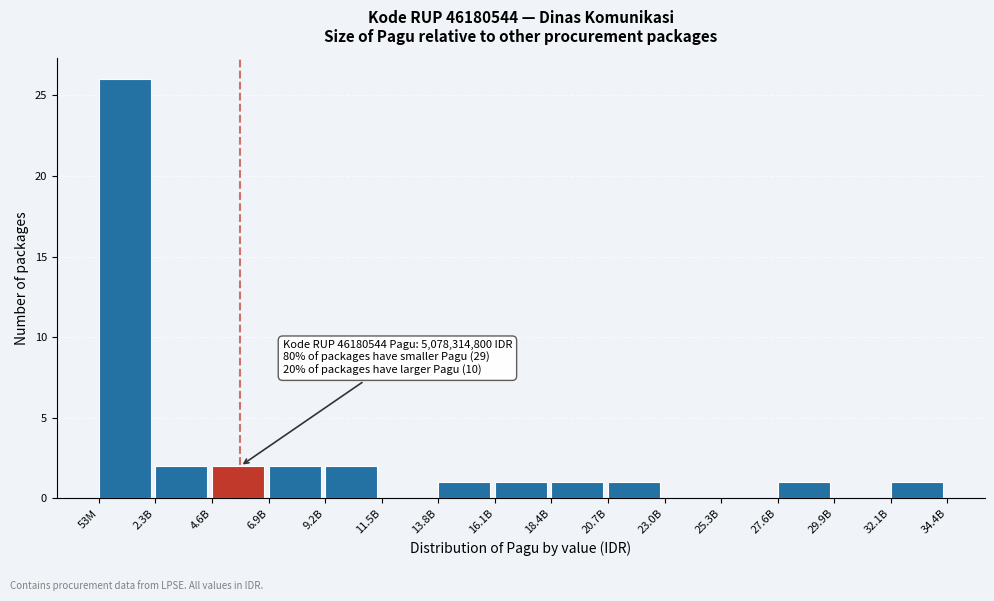

Reading left to right, list all the values displayed in this chart.

53M=26	2.3B=2	4.6B=2	6.9B=2	9.2B=2	11.5B=0	13.8B=1	16.1B=1	18.4B=1	20.7B=1	23.0B=0	25.3B=0	27.6B=1	29.9B=0	32.1B=1